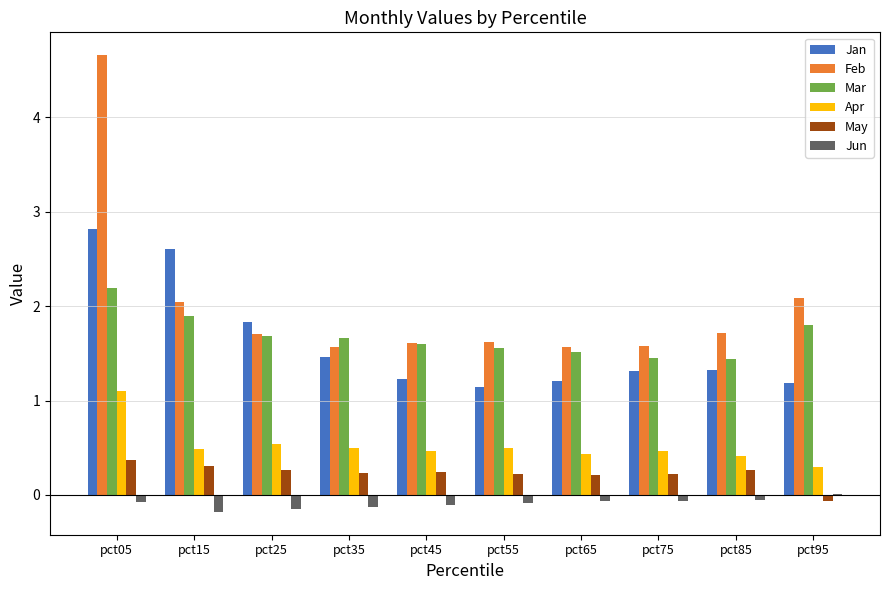

At which category does the chart reach its peak across all series?

pct05